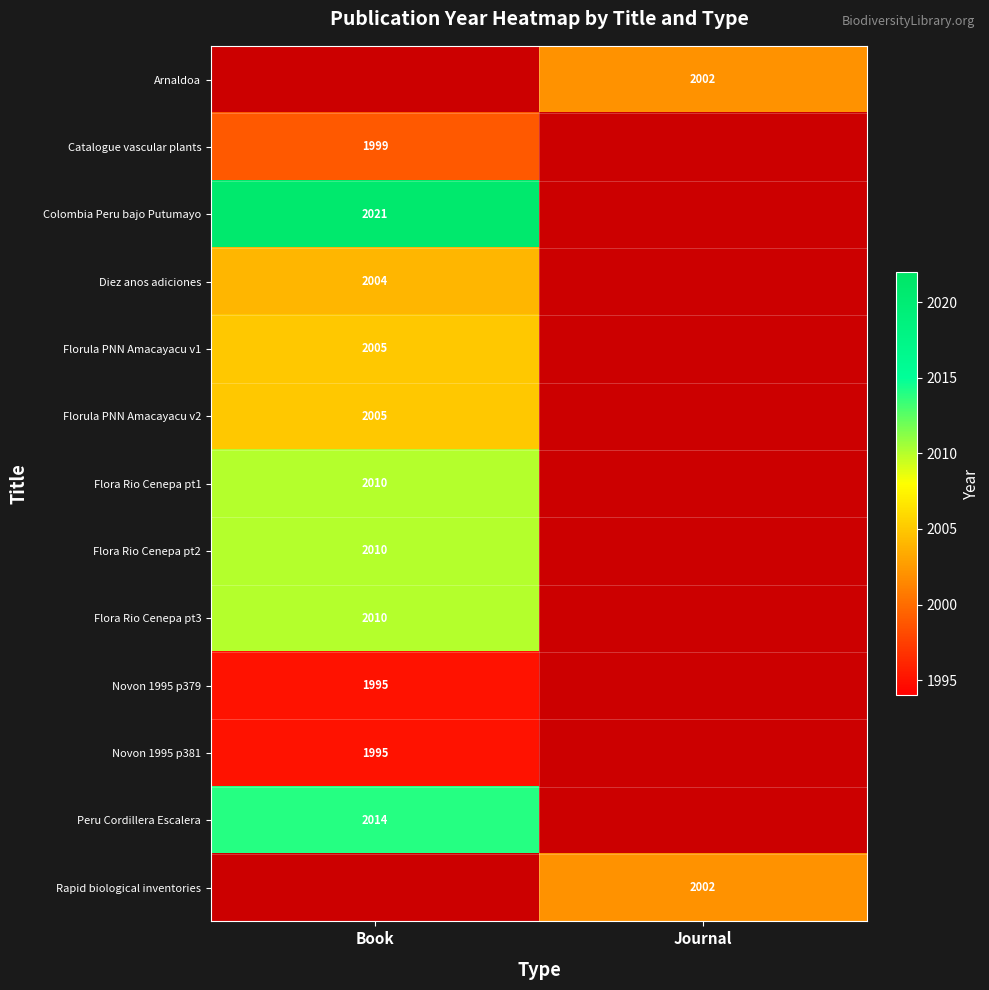

Is it true that Florula PNN Amacayacu v1 equals 1178 at Book?

False